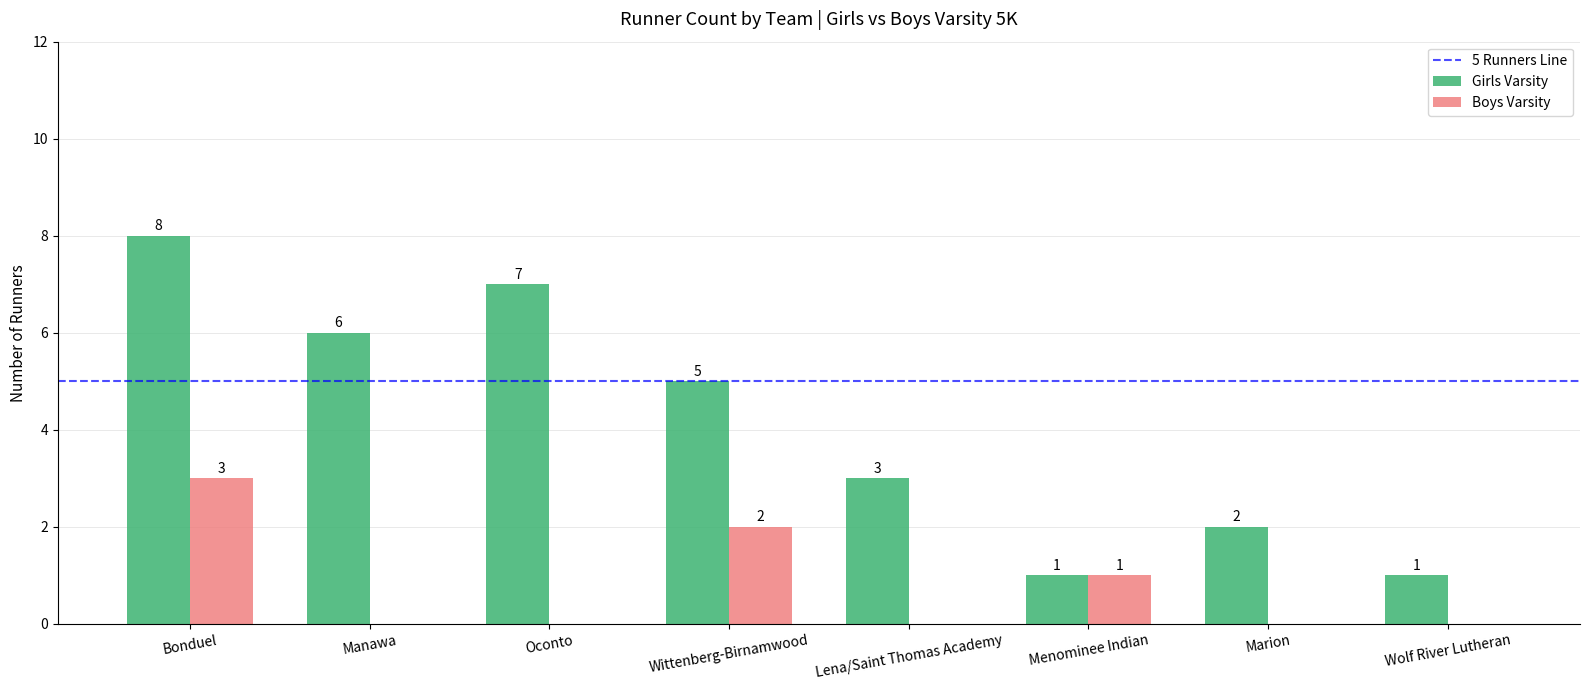

At which category is the sum across all series the highest?

Bonduel